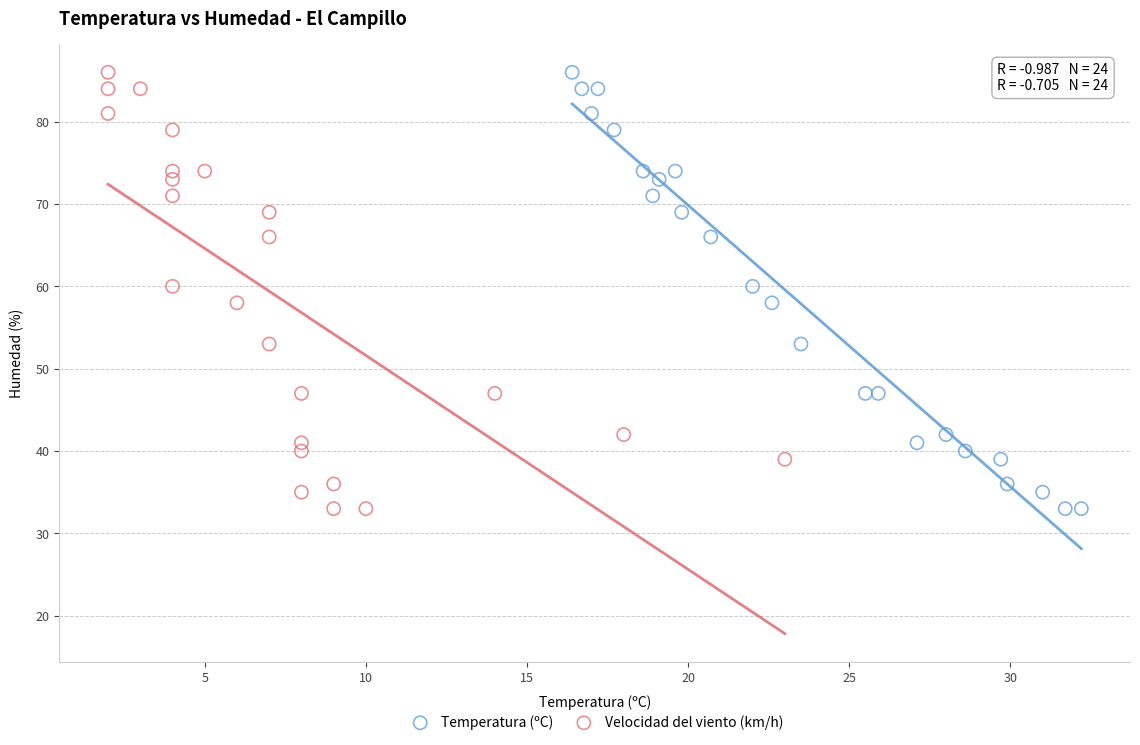

What are all the series names shown in the legend?

Temperatura (ºC), Velocidad del viento (km/h)